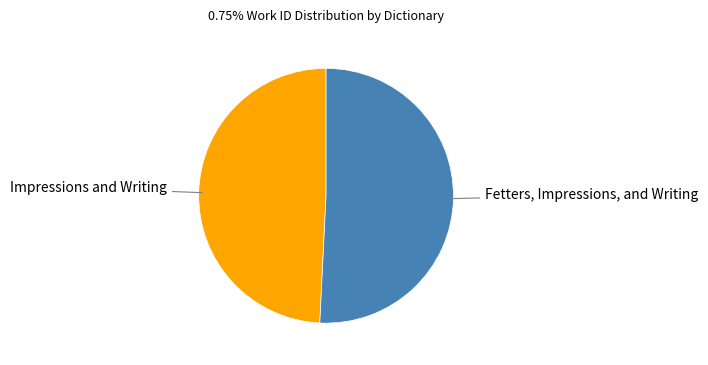

The Impressions and Writing slice represents 40% of the pie. True or false?

False